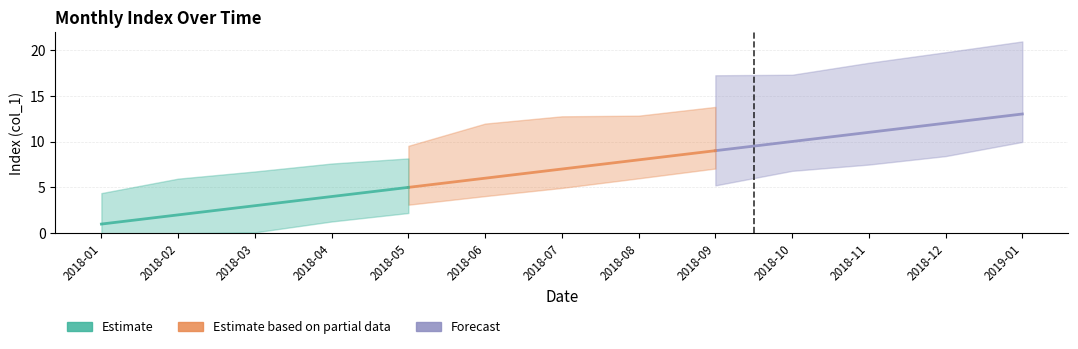

How many Forecast values are between 10 and 12?

3